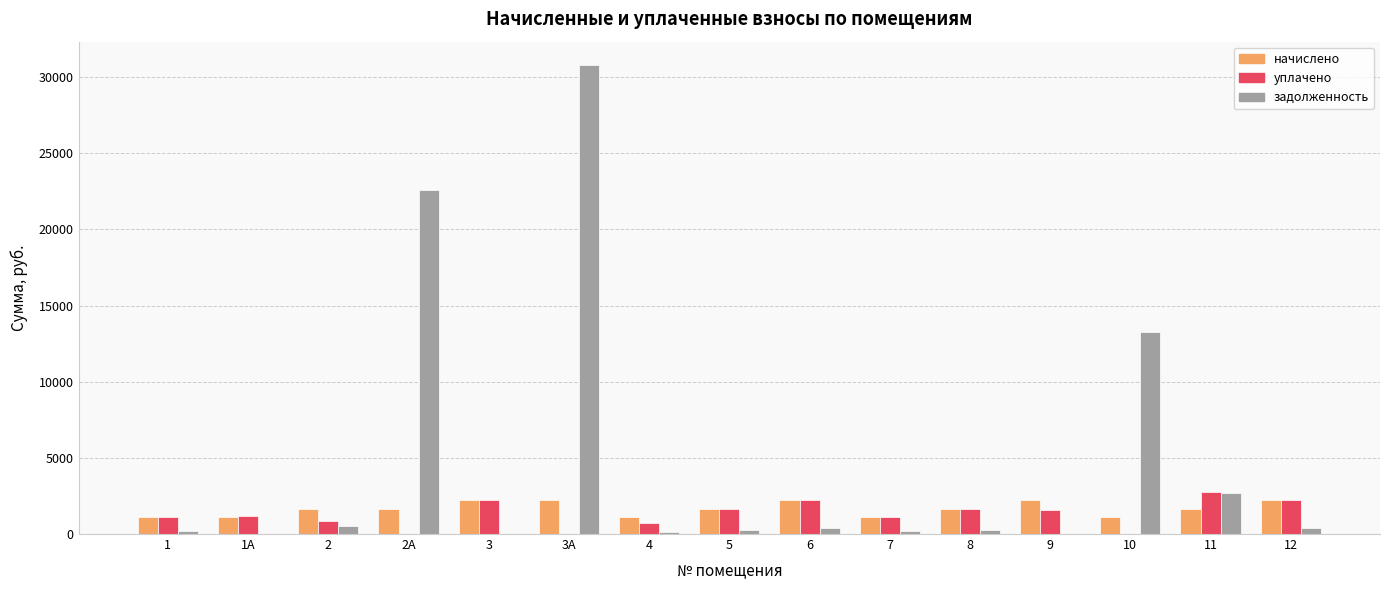

What is the sum of all начислено values?

25052.0